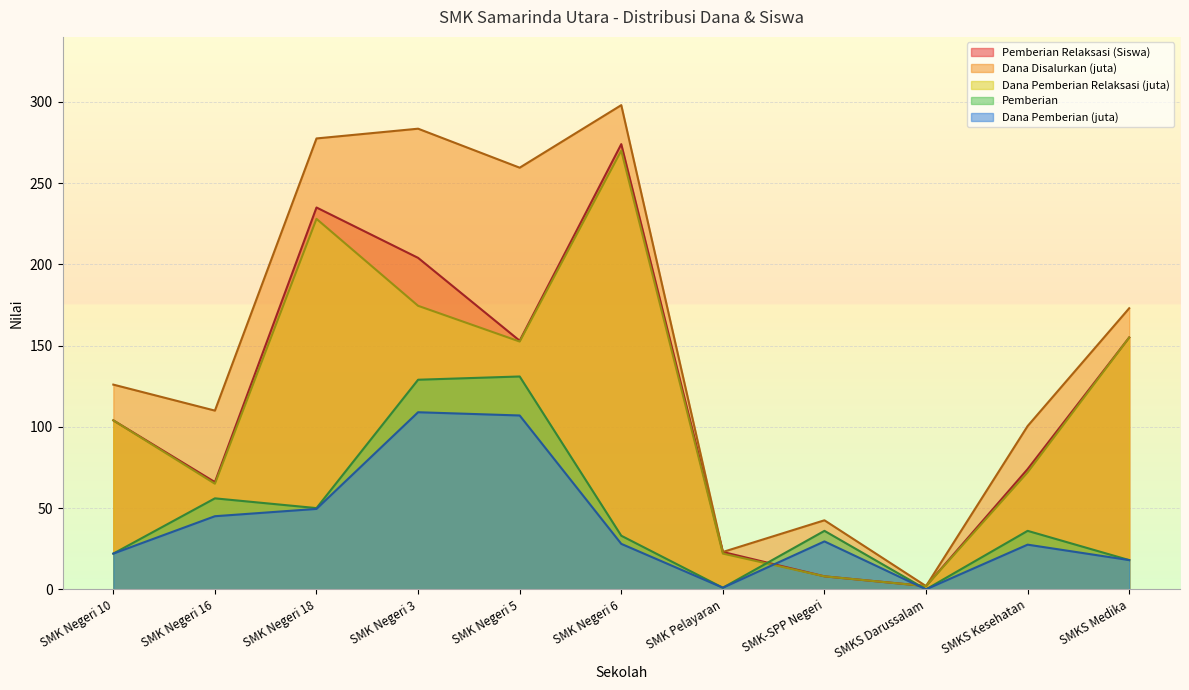

What is the maximum value shown in the chart?

298.0